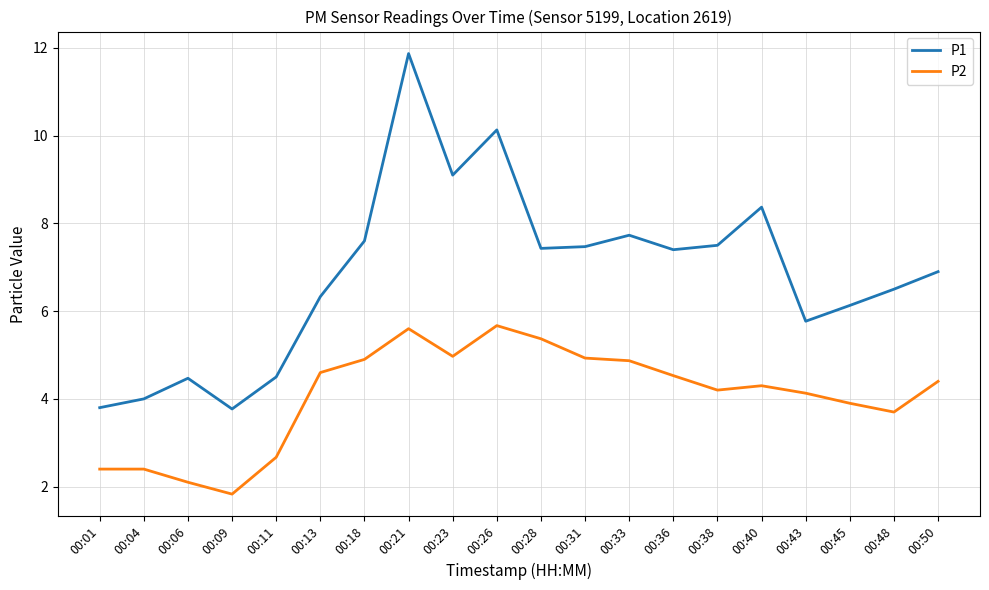

List the series in order of their overall mean, highest first.

P1, P2